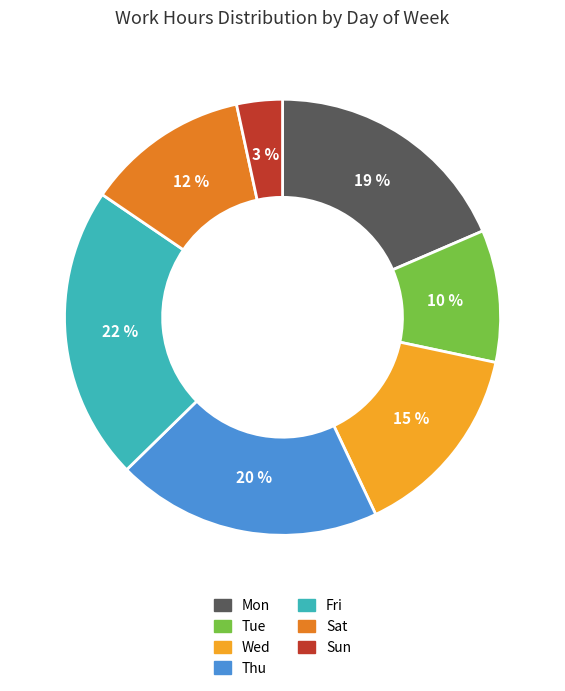

Between Mon and Wed, which is larger?

Mon